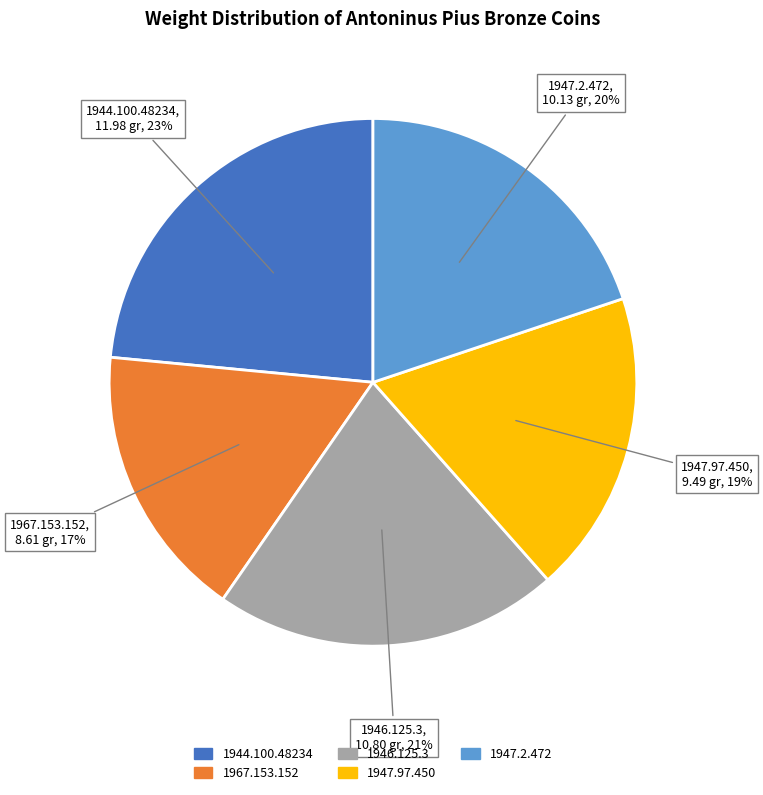

Combined, do 1947.97.450 and 1947.2.472 account for over 50%?

No